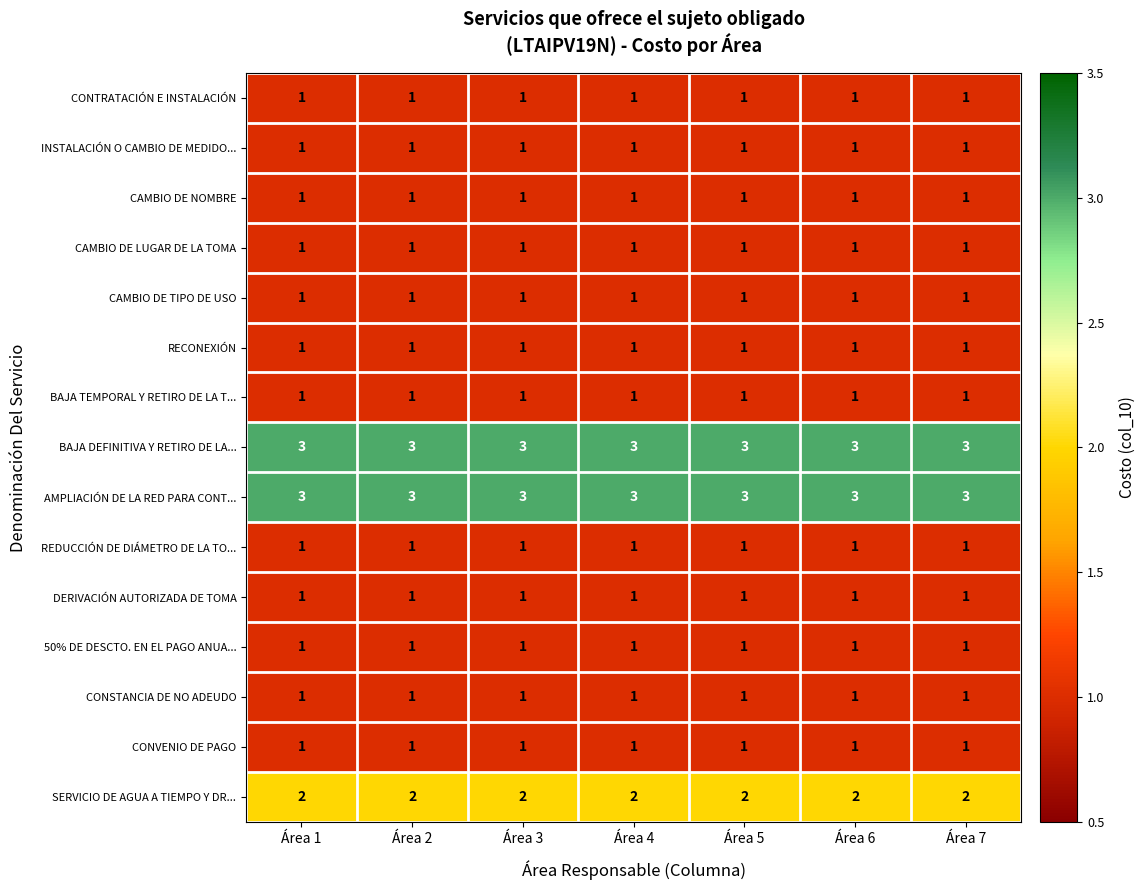

What is the minimum value shown in the chart?

1